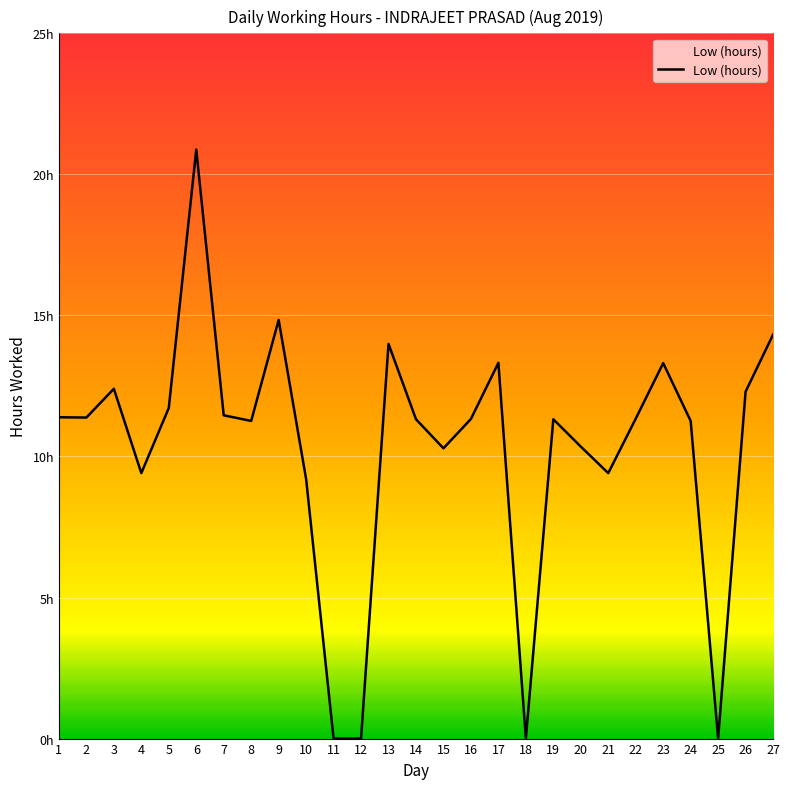

What value does the data have at 3?

12.4